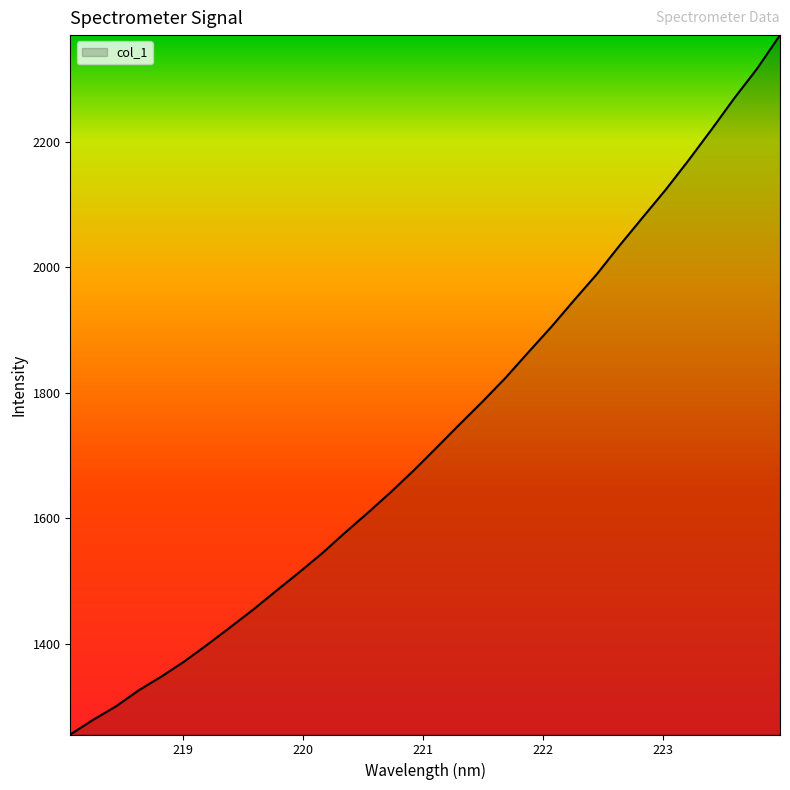

What is the minimum value shown in the chart?

1255.5